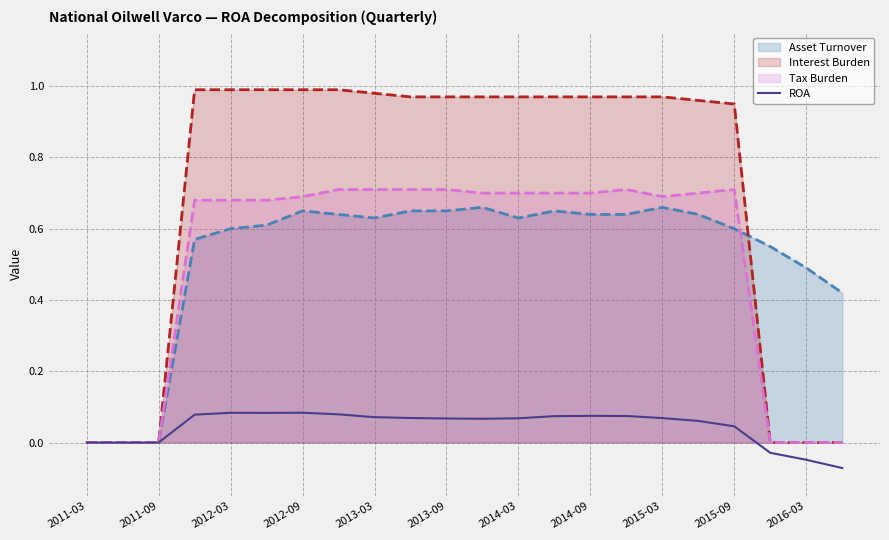

True or false: the data has more than 0 interior local peaks.

True